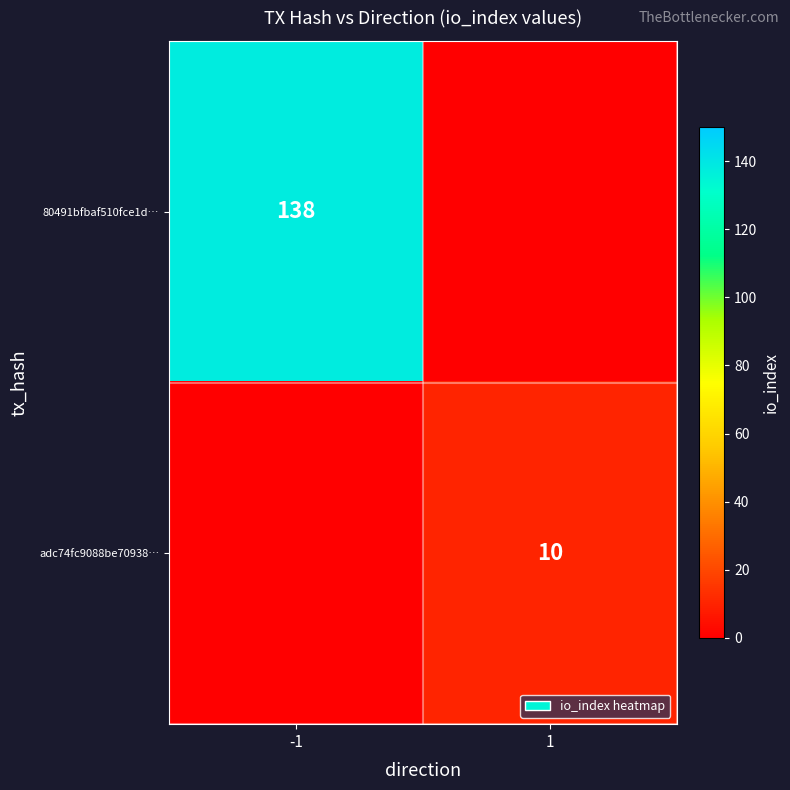

The adc74fc9088be70938… series shows 10 at 1. True or false?

True